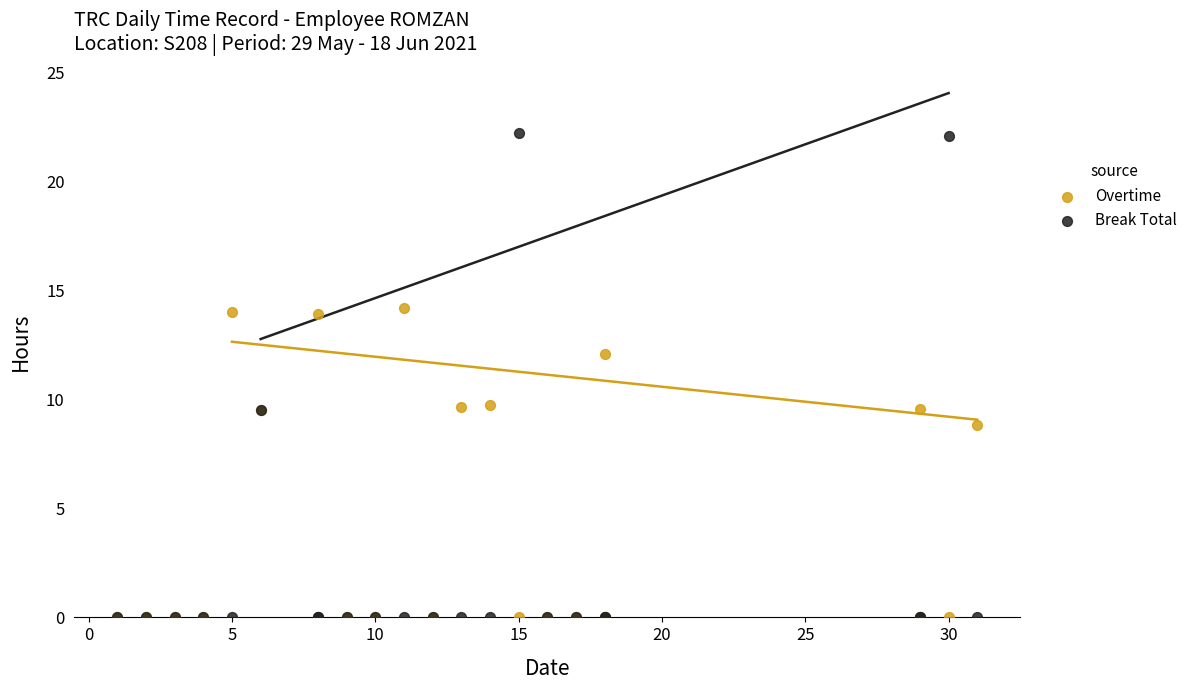

In the Overtime series, what Y value is closest to 7?

8.8